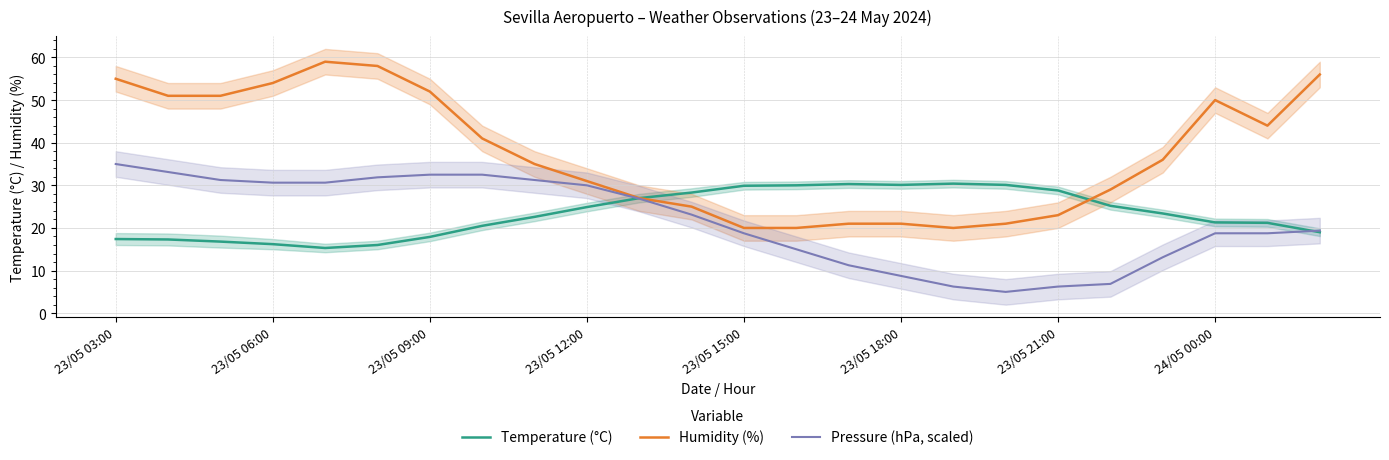

Which category has the highest value in the Temperature (°C) series?

16